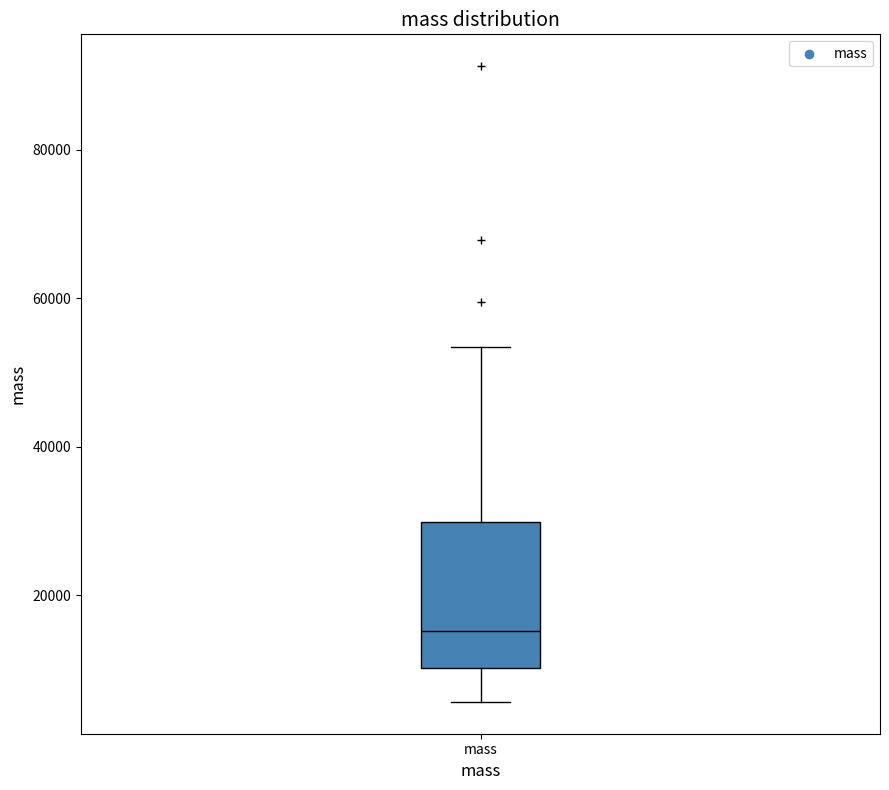

Transcribe this box plot: give where the median line is, the range the box spans, and where the two whiskers end, as read against the y-axis. The values are not printed on the chart, so give them approximately, as read against the axis.

median 16000, box 10000 to 30000, whiskers 6000 to 54000